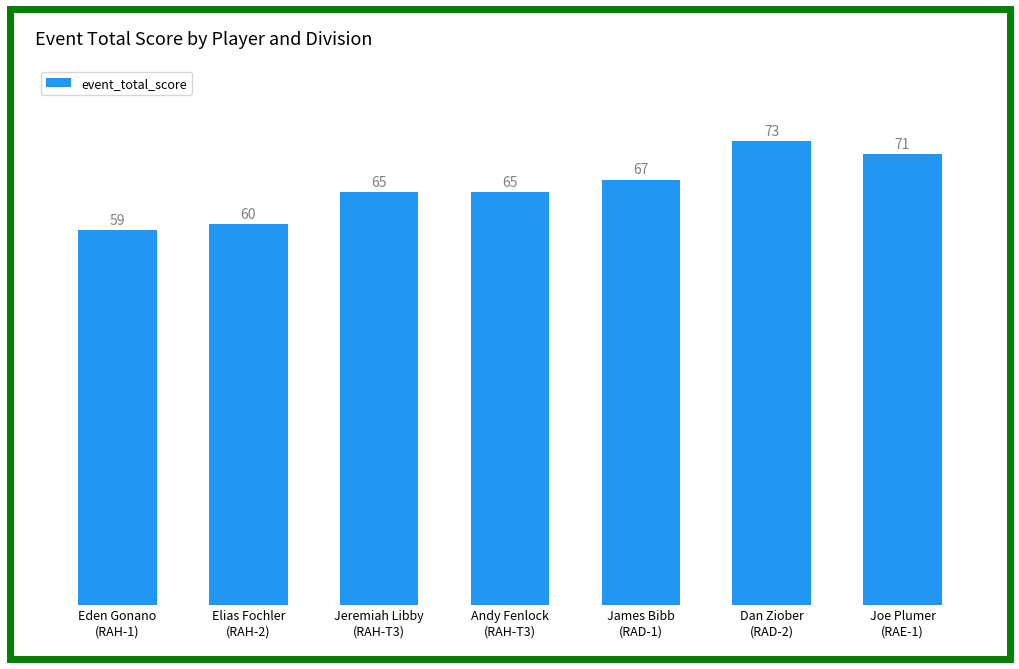

What is the label of the 1st bar from the right?

Joe Plumer
(RAE-1)